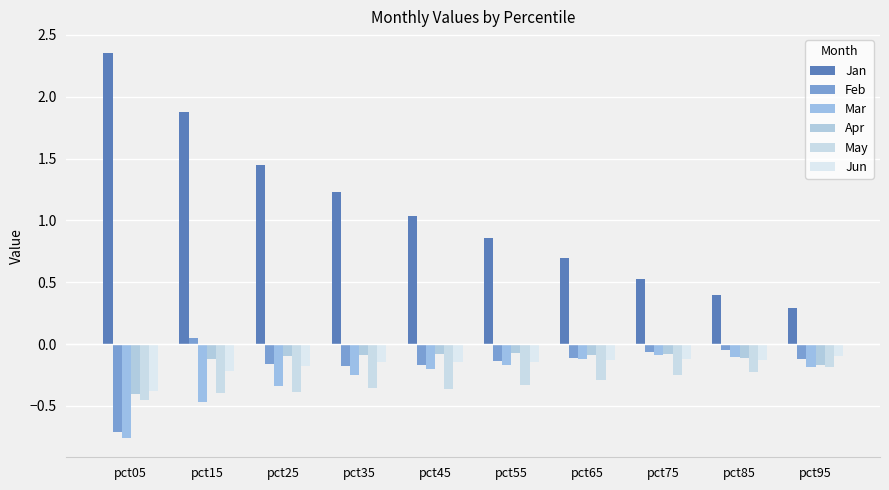

How many data points does each series have?

10